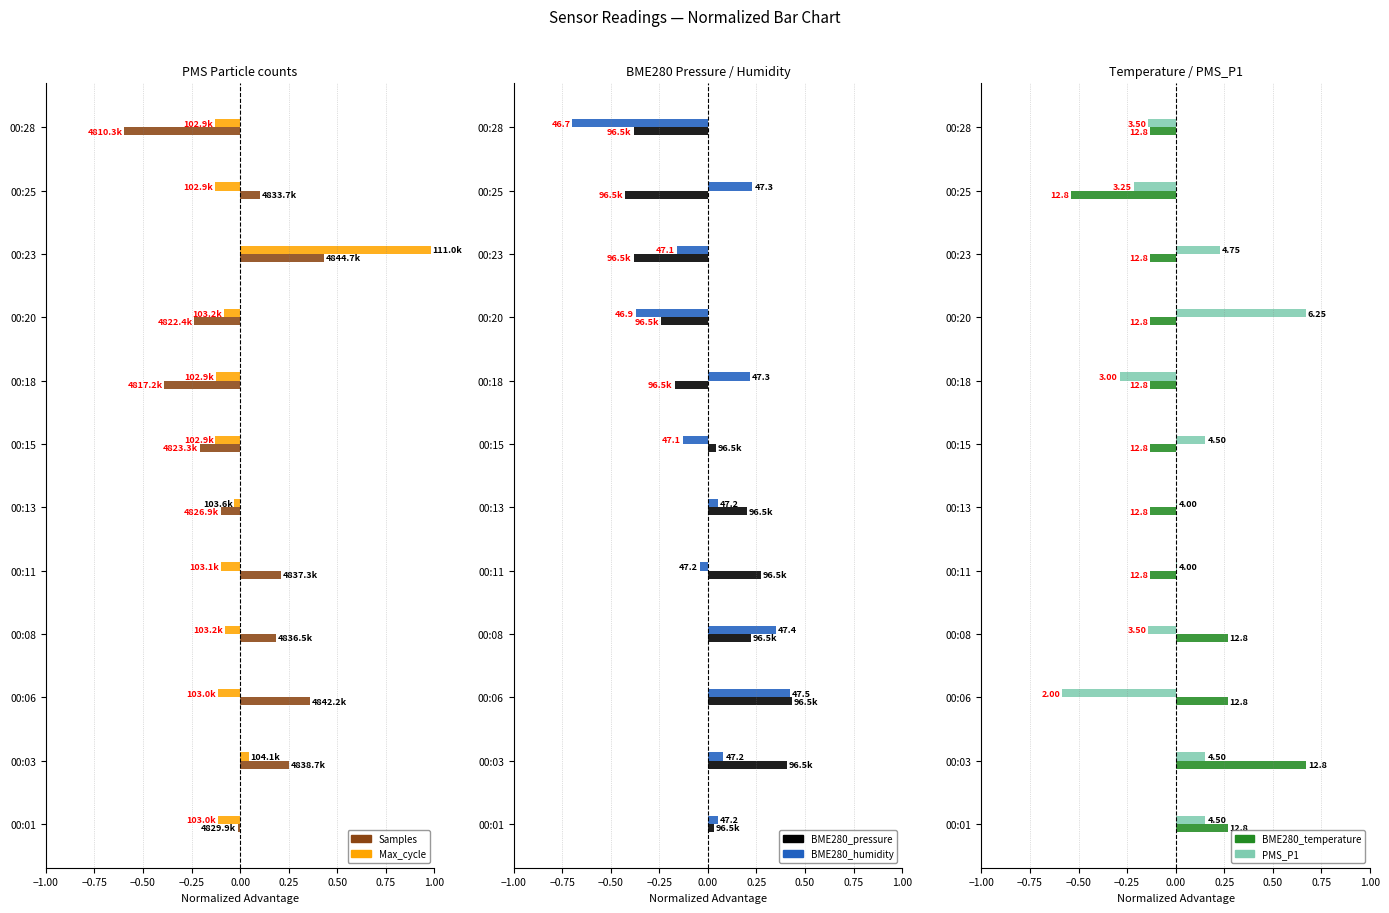

How many data points in Samples are less than 0?

6